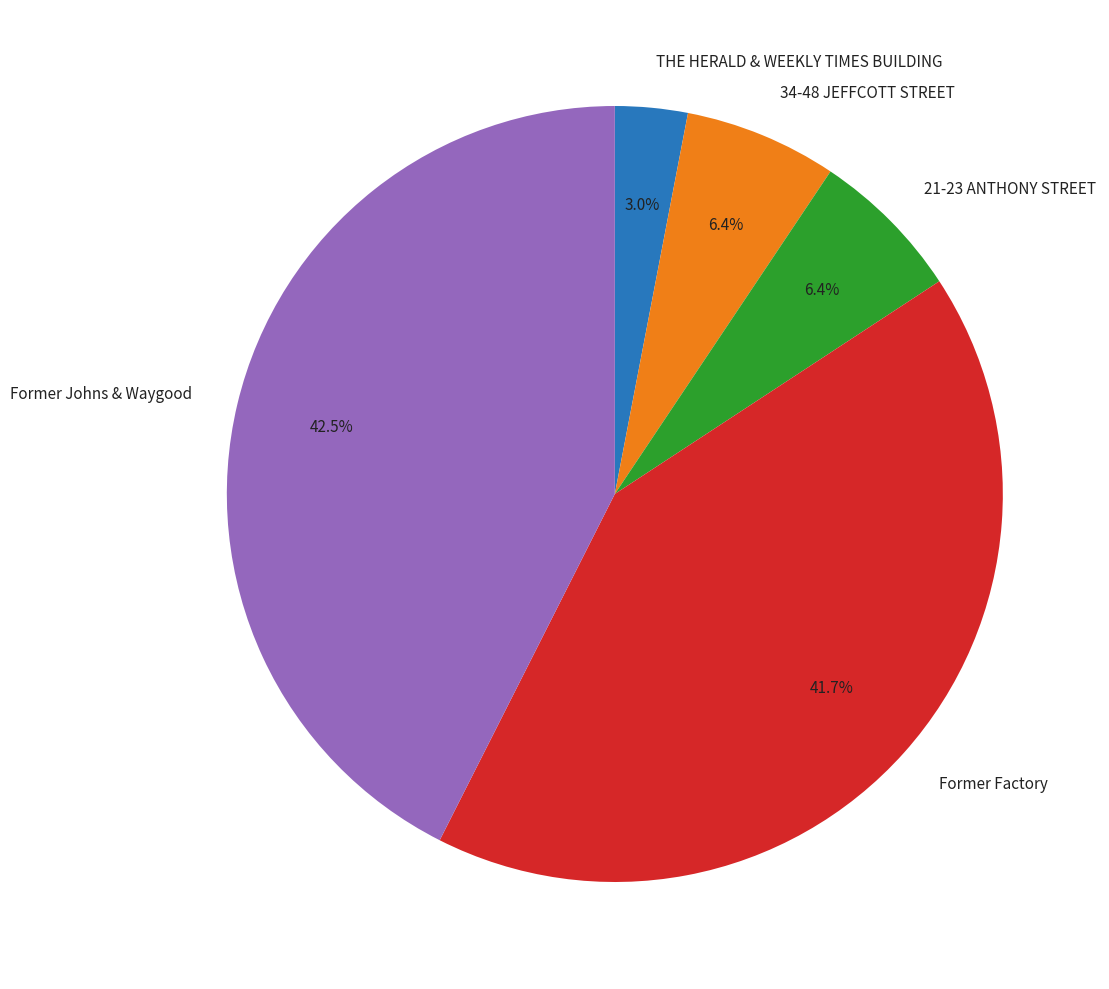

Combined, do 21-23 ANTHONY STREET and Former Johns & Waygood account for over 50%?

No